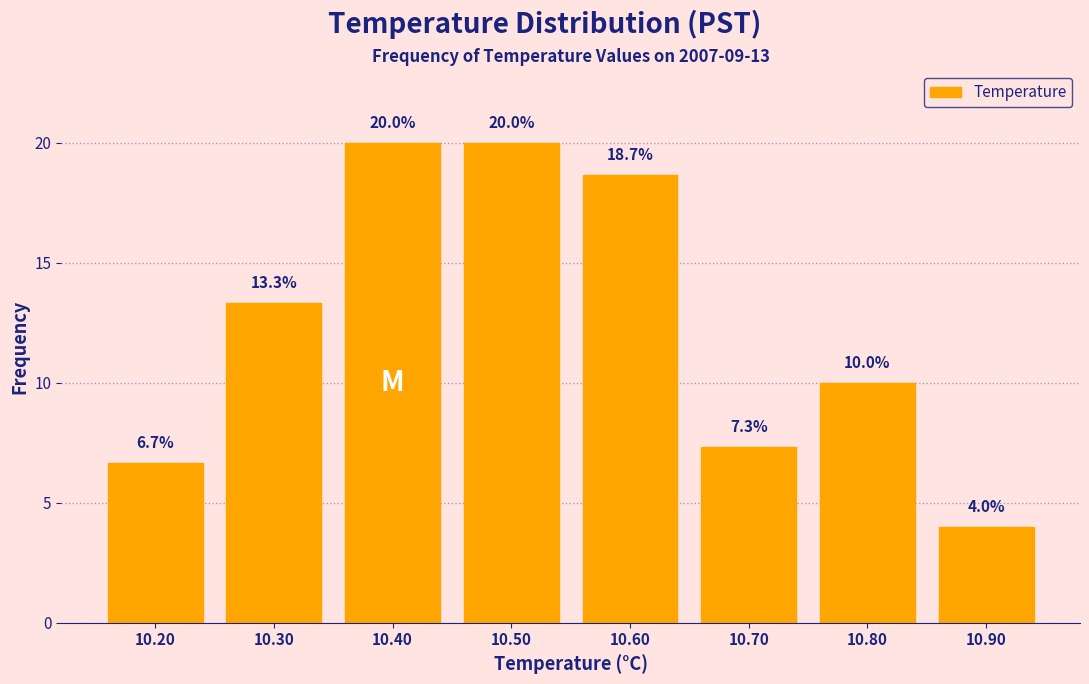

Reading left to right, transcribe this chart: for each bar, give the range it covers on the x-axis and its height.

10.15 to 10.25: 6.7
10.25 to 10.35: 13.3
10.35 to 10.45: 20.0
10.45 to 10.55: 20.0
10.55 to 10.65: 18.7
10.65 to 10.75: 7.3
10.75 to 10.85: 10.0
10.85 to 10.95: 4.0